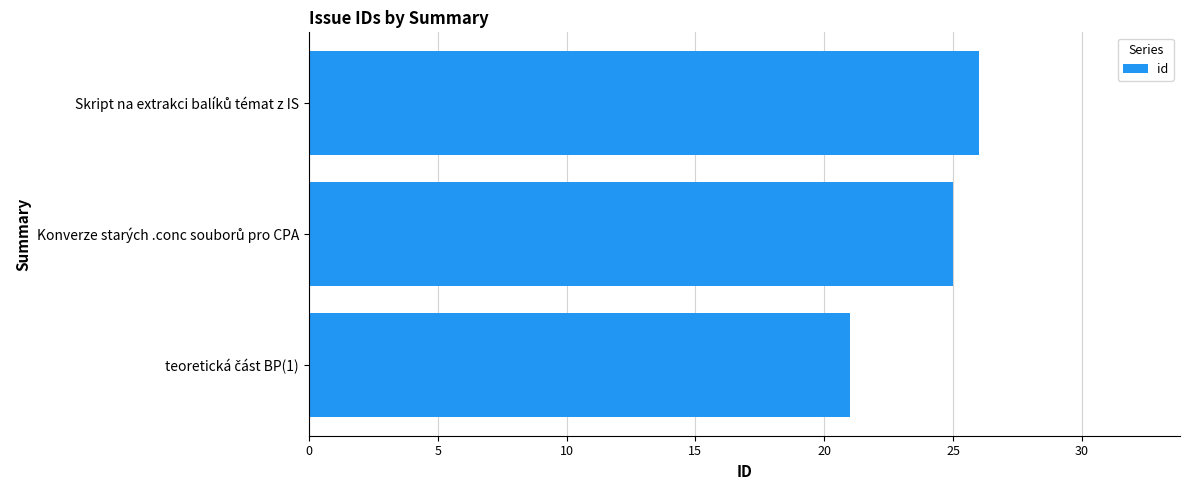

What is the smallest value displayed?

21